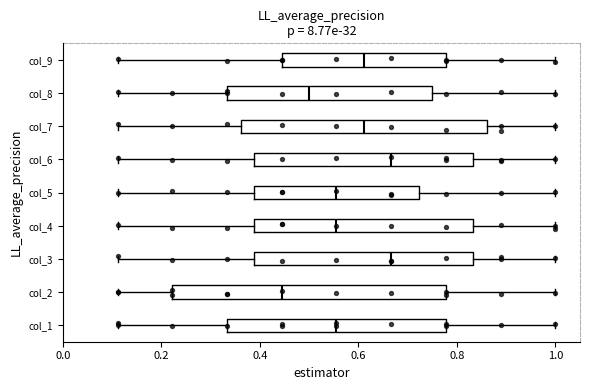

Reading bottom to top, read every box against the x-axis: the position of its median line, the range the box covers, and the ends of its whiskers. The values are not printed on the chart, so give them approximately, as read against the axis.

col_1: median 0.56, box 0.34 to 0.78, whiskers 0.12 to 1.00
col_2: median 0.44, box 0.22 to 0.78, whiskers 0.12 to 1.00
col_3: median 0.66, box 0.38 to 0.84, whiskers 0.12 to 1.00
col_4: median 0.56, box 0.38 to 0.84, whiskers 0.12 to 1.00
col_5: median 0.56, box 0.38 to 0.72, whiskers 0.12 to 1.00
col_6: median 0.66, box 0.38 to 0.84, whiskers 0.12 to 1.00
col_7: median 0.62, box 0.36 to 0.86, whiskers 0.12 to 1.00
col_8: median 0.50, box 0.34 to 0.76, whiskers 0.12 to 1.00
col_9: median 0.62, box 0.44 to 0.78, whiskers 0.12 to 1.00